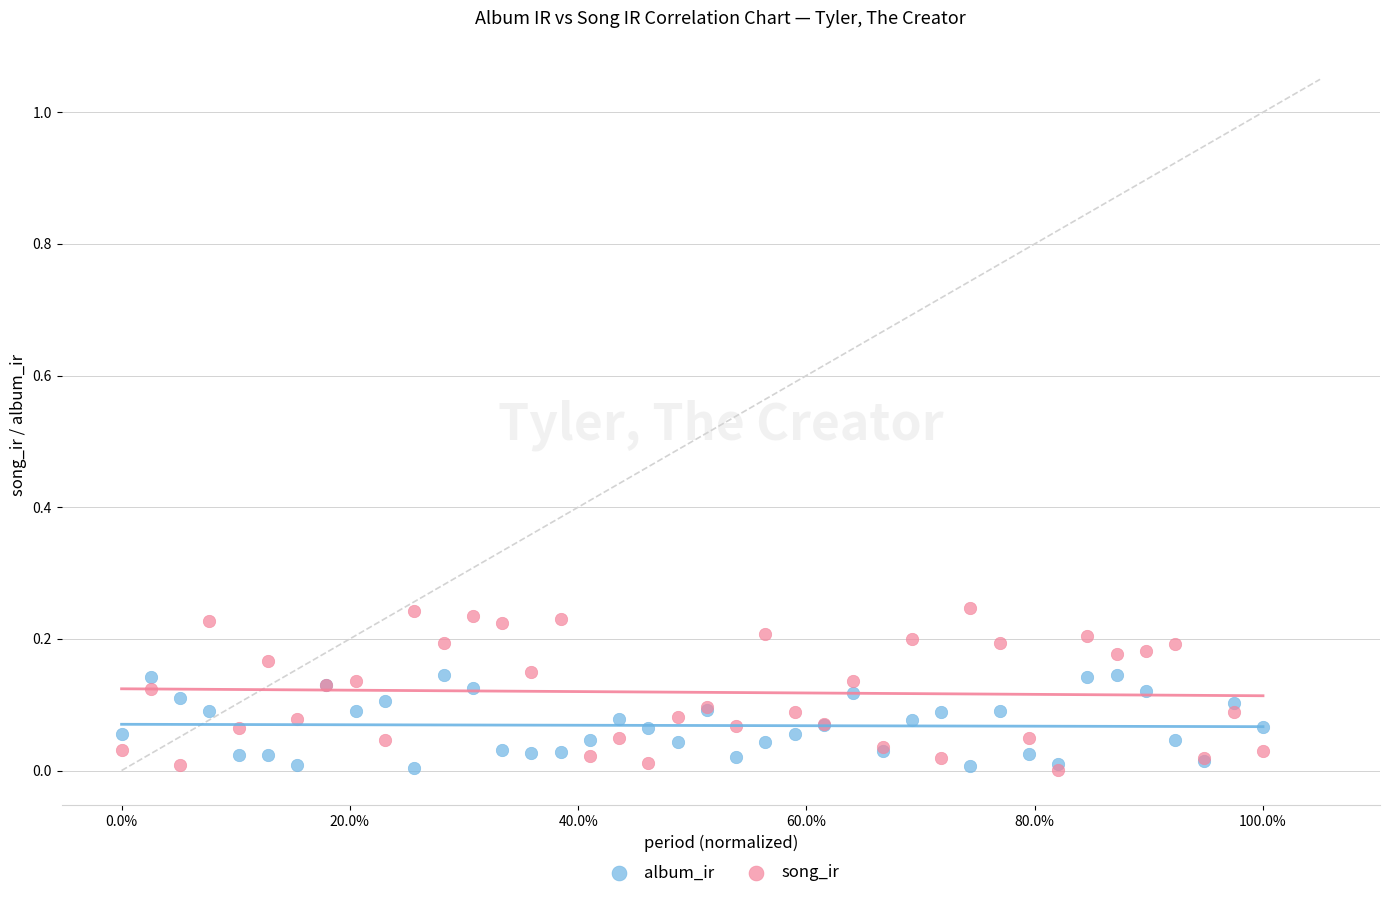

Which series contains the highest Y value?

song_ir